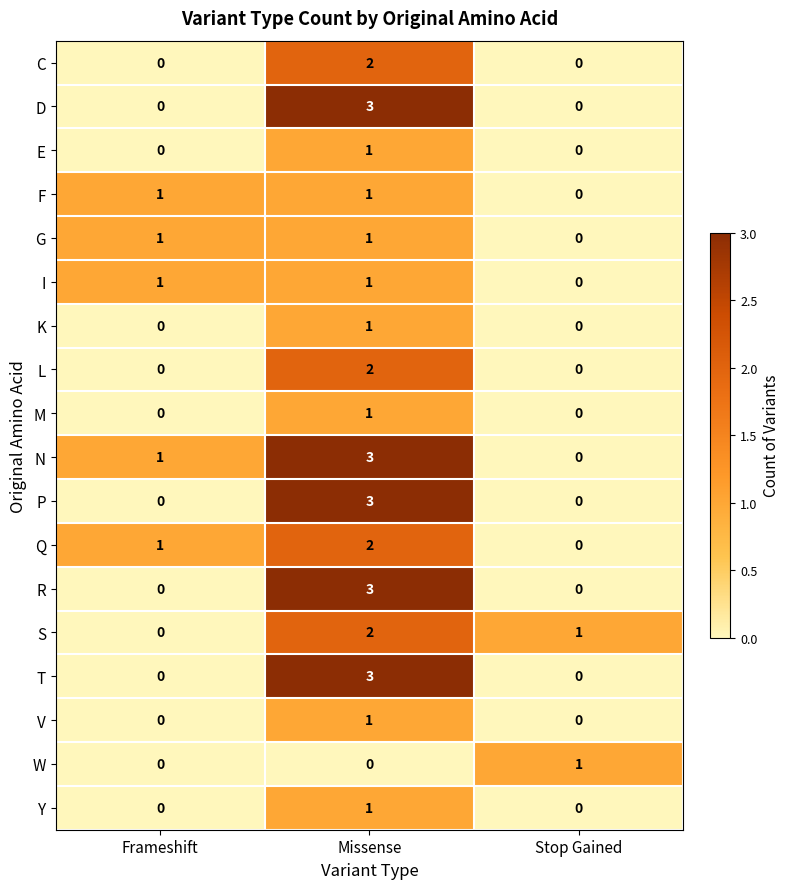

The value of Y at Frameshift is 0. True or false?

True